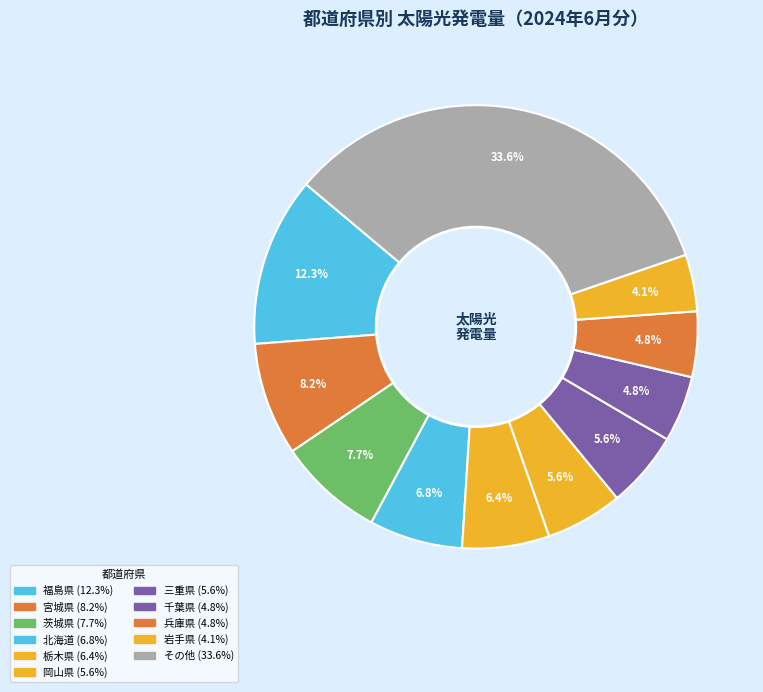

Is there a majority slice in this chart?

No